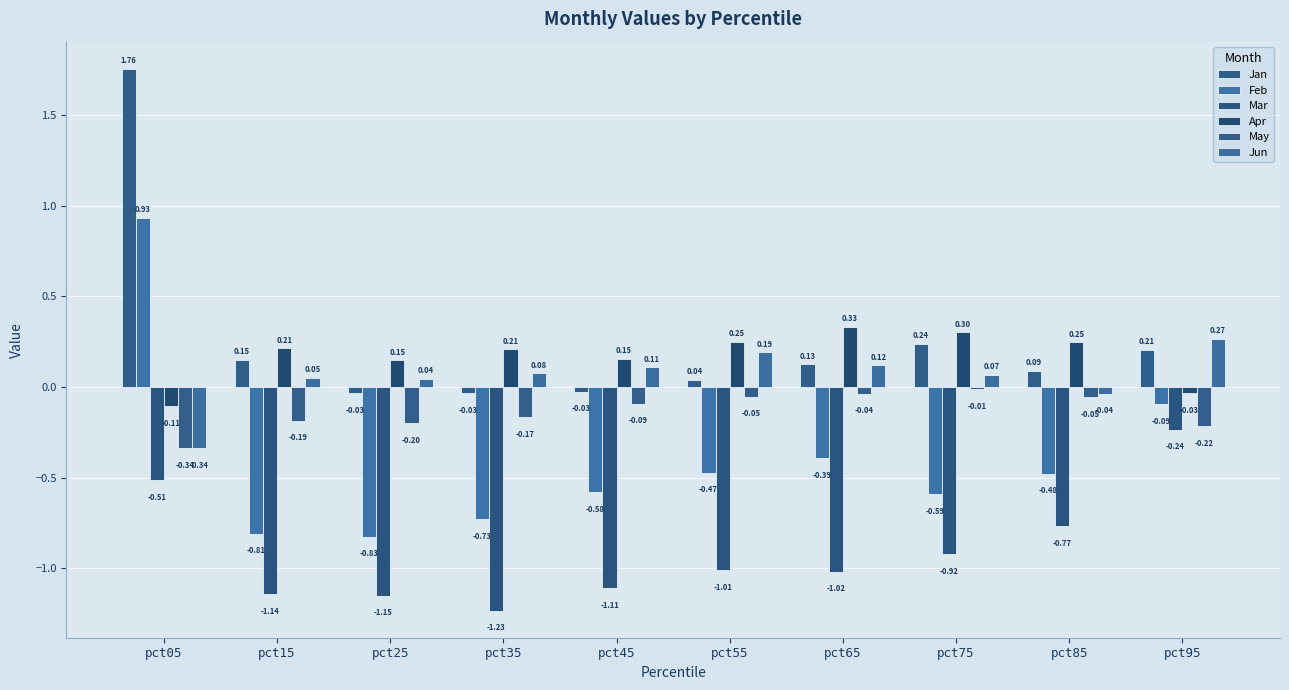

Reading left to right, what are all the values shown in this chart?

Jan: 1.8	0.1	-0.0	-0.0	-0.0	0.0	0.1	0.2	0.1	0.2
Feb: 0.9	-0.8	-0.8	-0.7	-0.6	-0.5	-0.4	-0.6	-0.5	-0.1
Mar: -0.5	-1.1	-1.2	-1.2	-1.1	-1.0	-1.0	-0.9	-0.8	-0.2
Apr: -0.1	0.2	0.1	0.2	0.2	0.2	0.3	0.3	0.2	-0.0
May: -0.3	-0.2	-0.2	-0.2	-0.1	-0.1	-0.0	-0.0	-0.1	-0.2
Jun: -0.3	0.1	0.0	0.1	0.1	0.2	0.1	0.1	-0.0	0.3